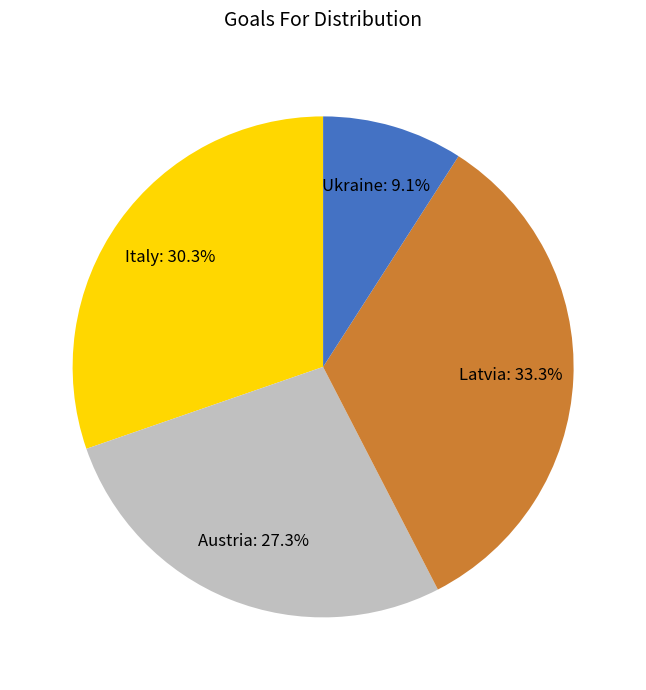

Rank the categories by value from highest to lowest.

Latvia, Italy, Austria, Ukraine